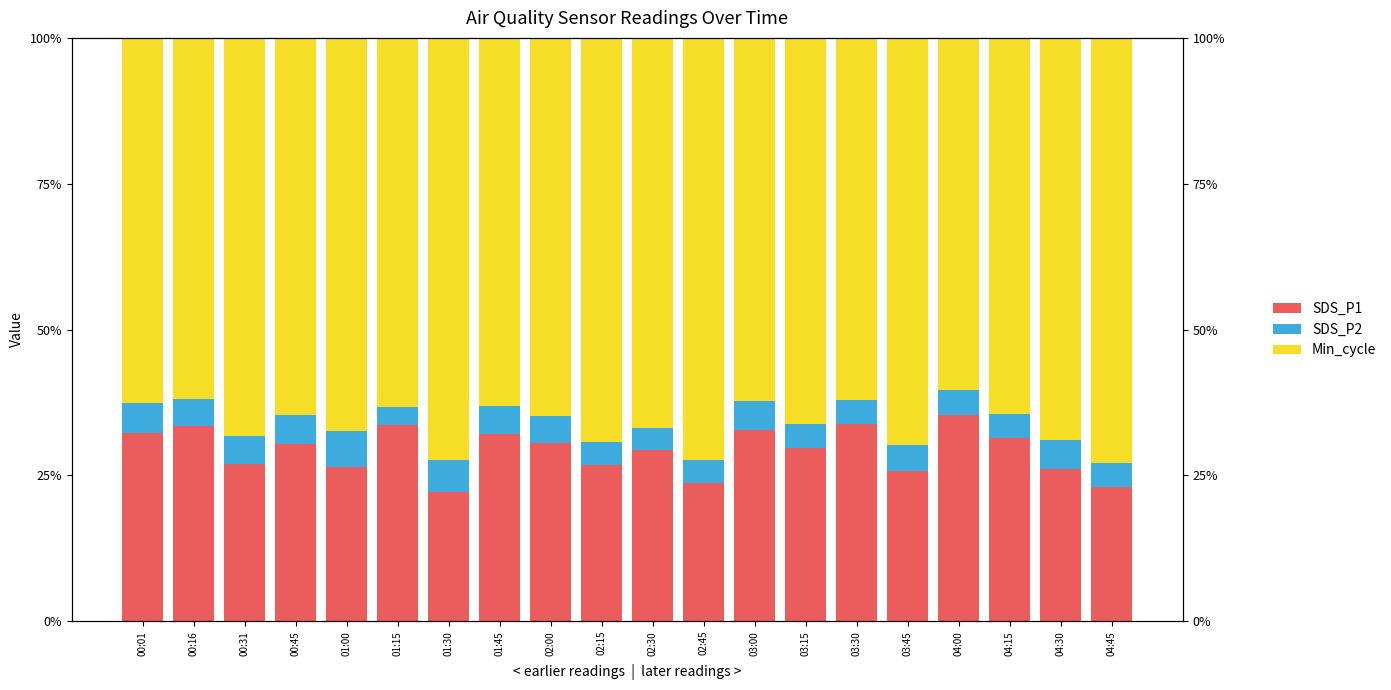

At how many categories does at least one series exceed 35?

20